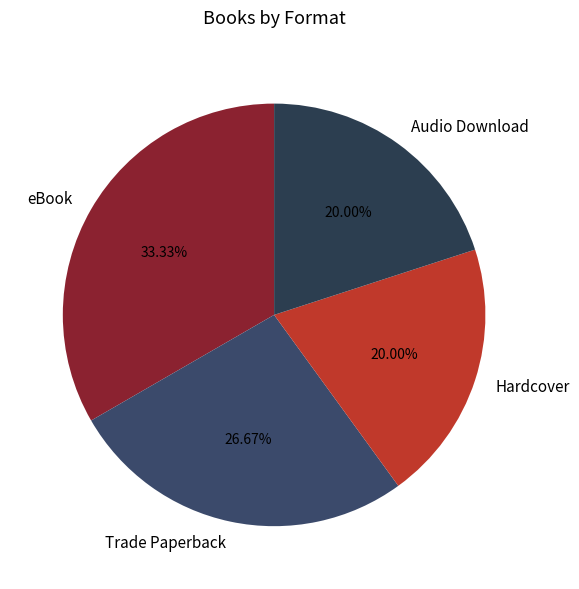

Which category has the biggest portion of the pie?

eBook